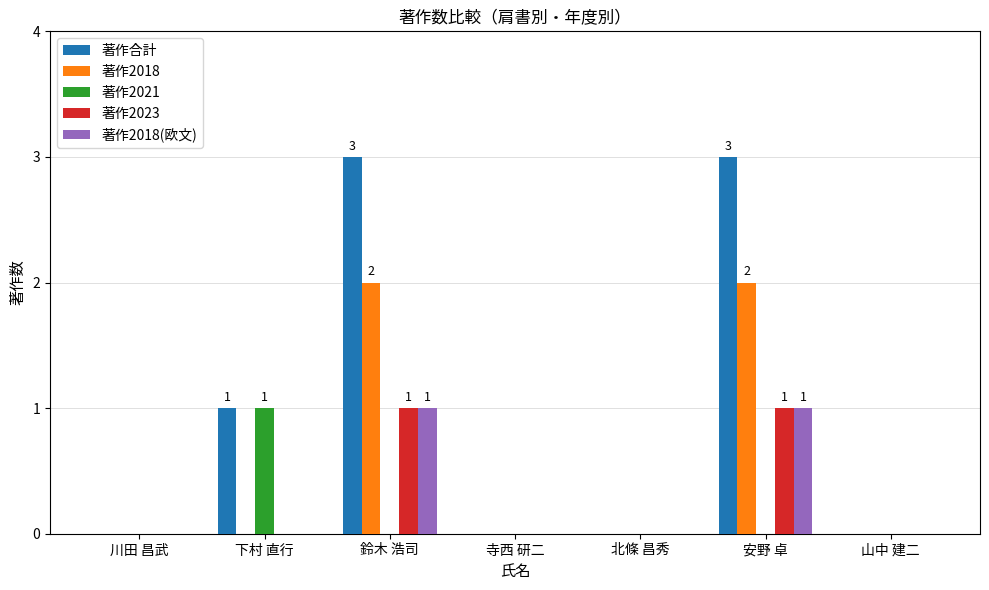

Which series has the largest total across all categories?

著作合計